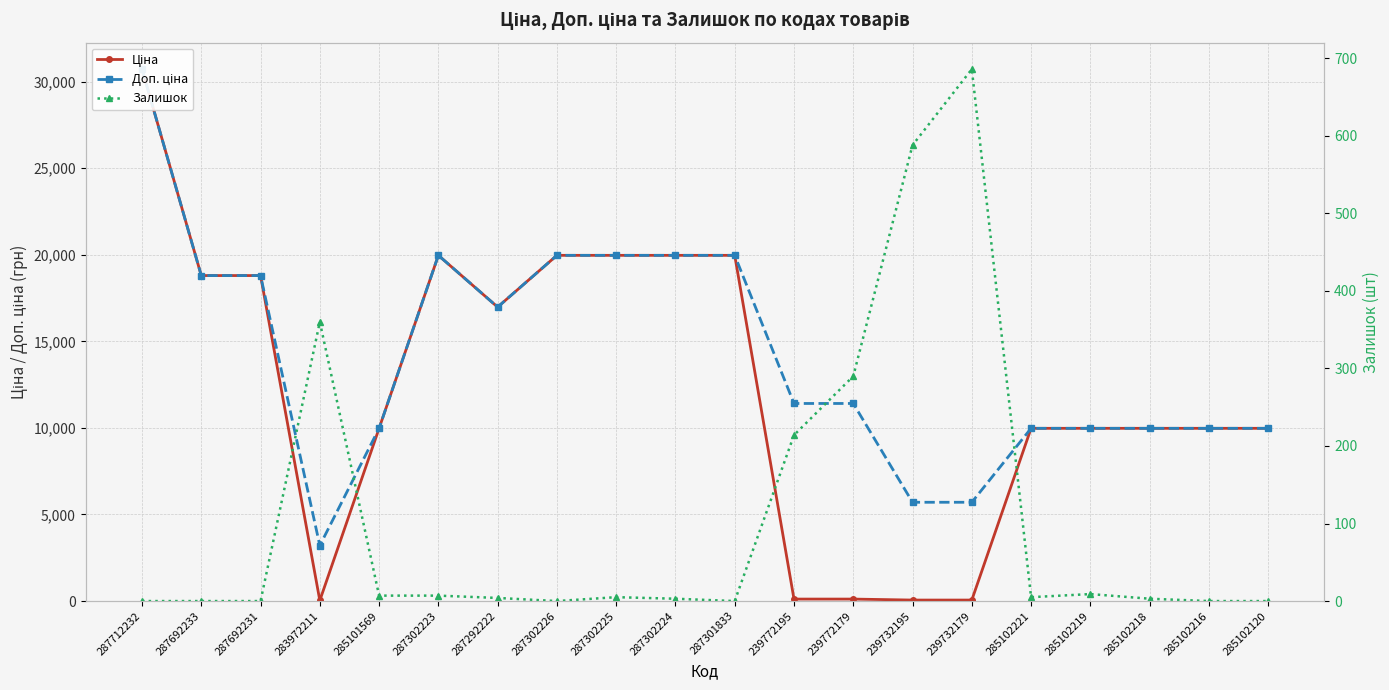

Is this an area chart (filled region under the line)?

No